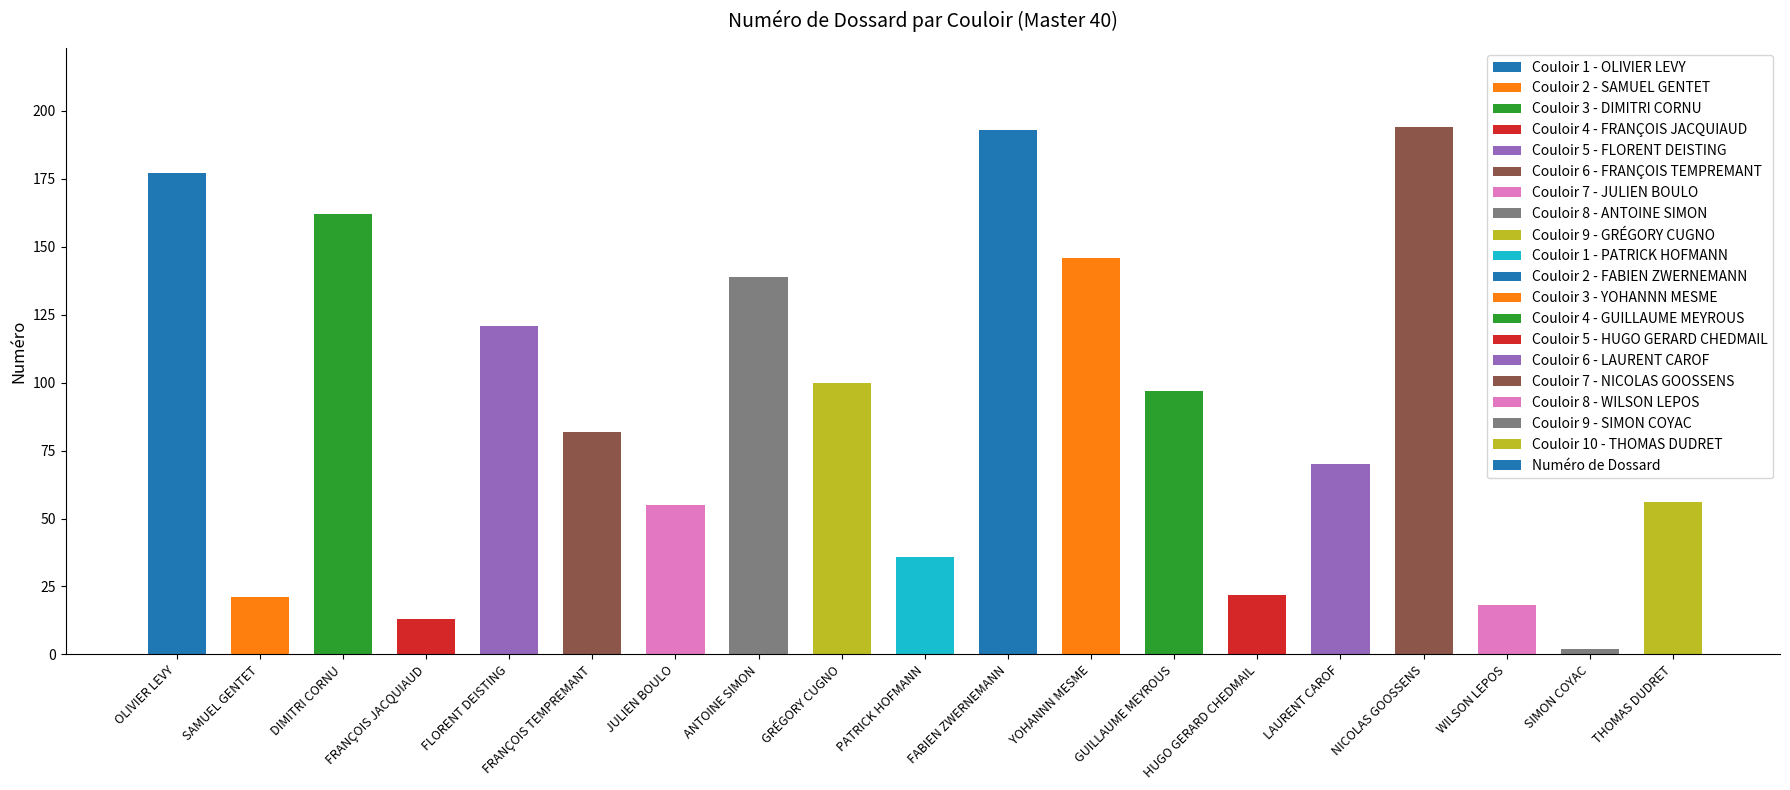

Between OLIVIER LEVY and JULIEN BOULO, which is larger?

OLIVIER LEVY